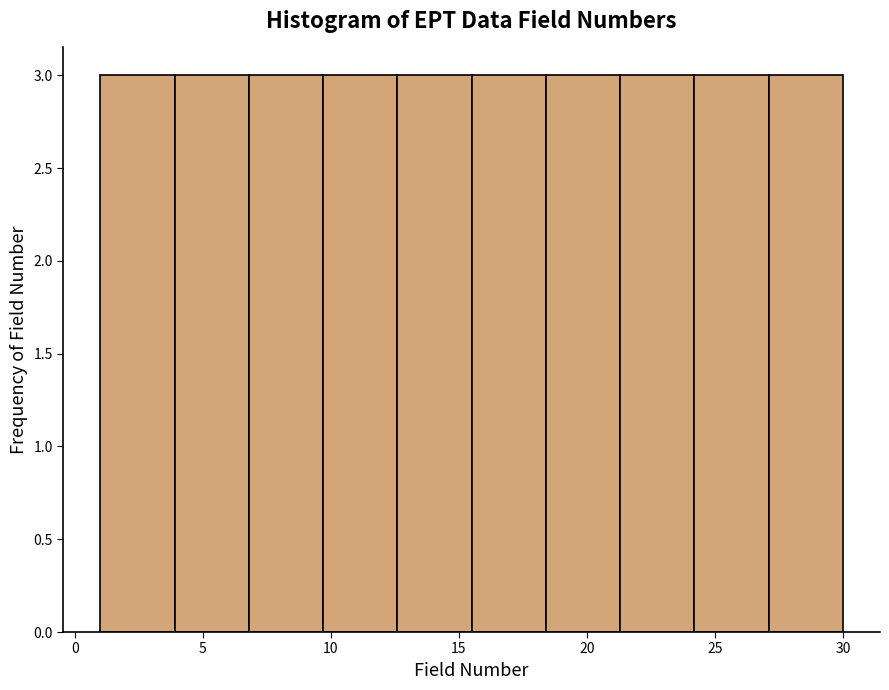

How tall is the bar that spans 27.1 to 30.0 on the x-axis? Neither the bar edges nor the heights are printed on the chart, so give them approximately, as read against the axes.

3